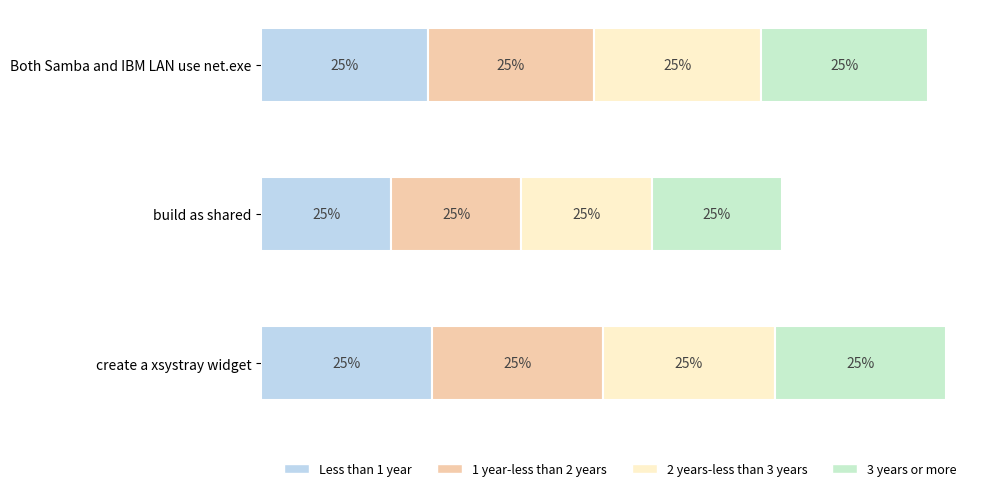

The value at create a xsystray widget is 45. True or false?

False